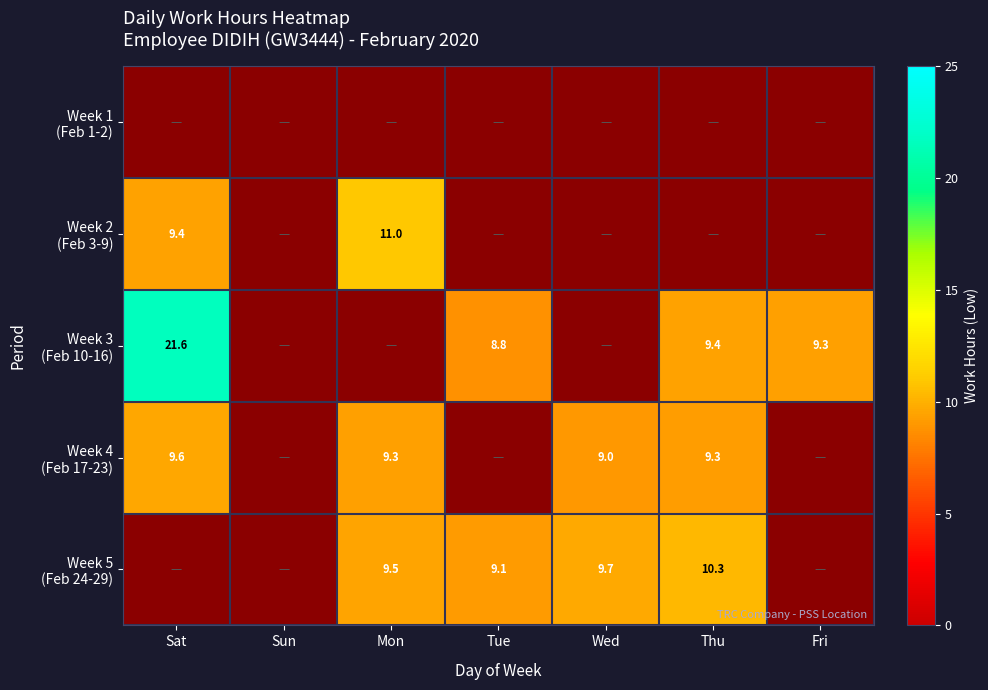

The value of Week 3 (Feb 10-16) at Fri is 9.3. True or false?

True